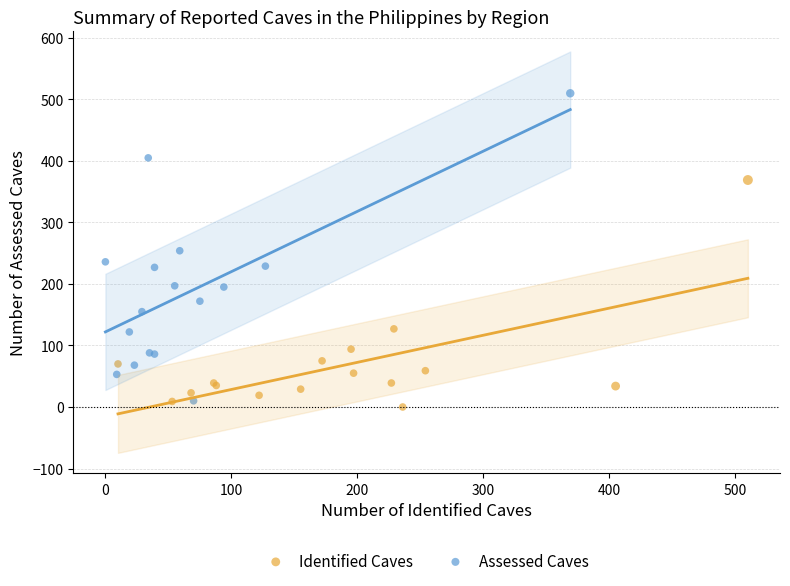

Which series has the largest Y range (max minus min)?

Assessed Caves